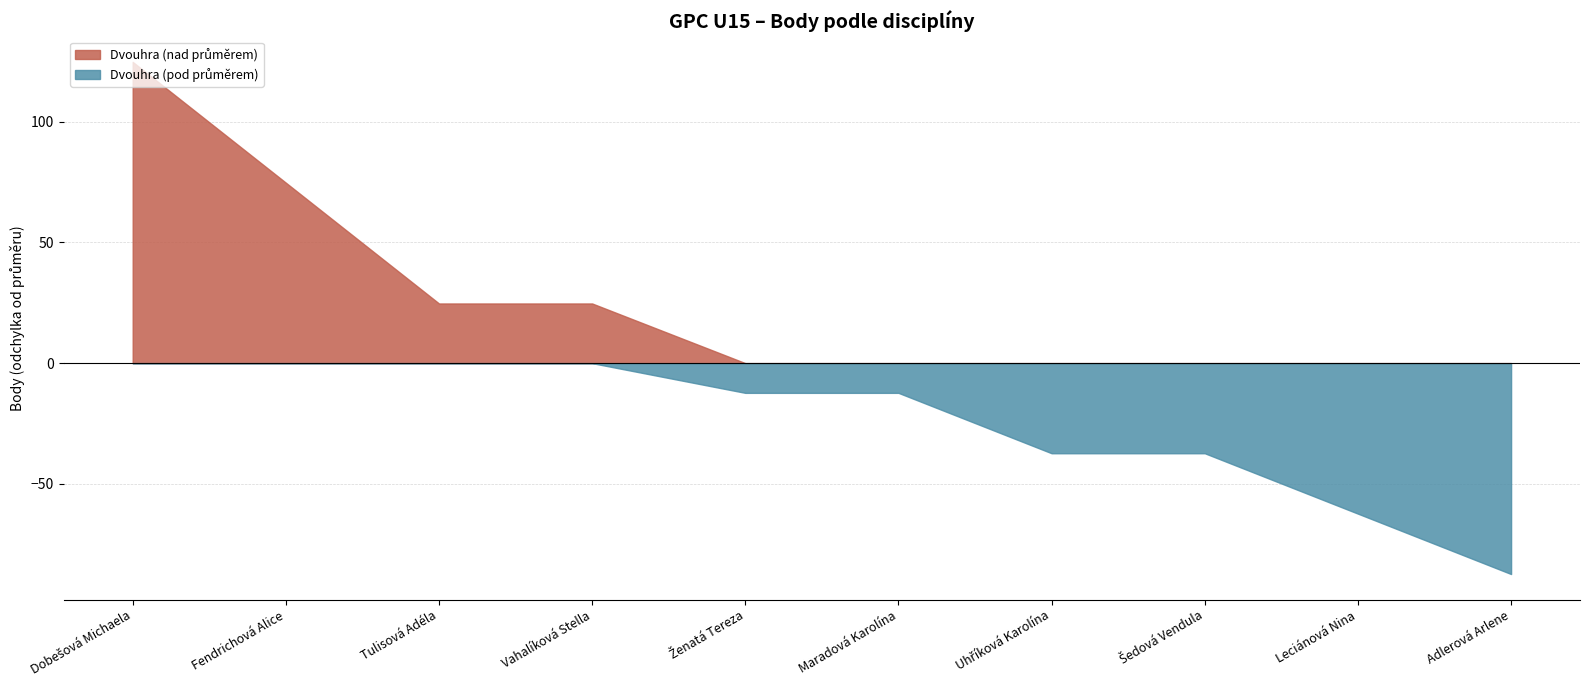

What is the total value across all series at Adlerová Arlene?

-87.3